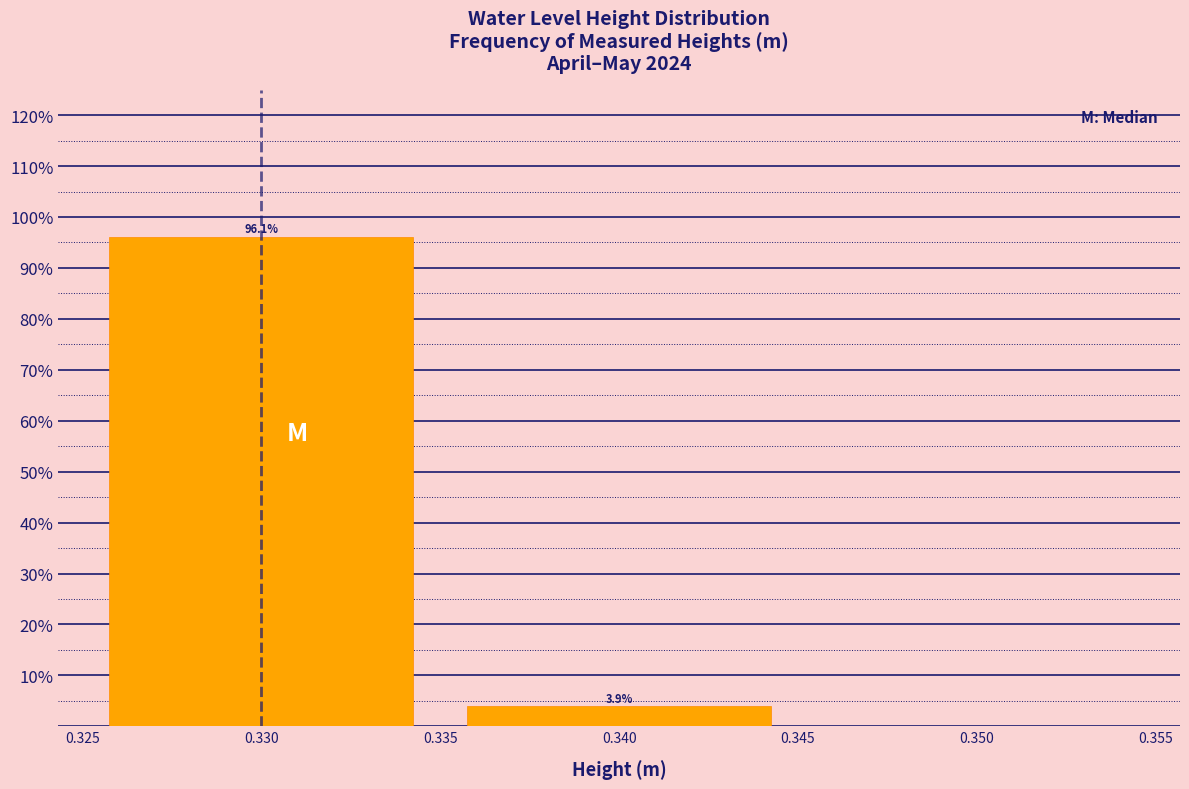

Over which range of the x-axis is the bar tallest?

0.325 to 0.335